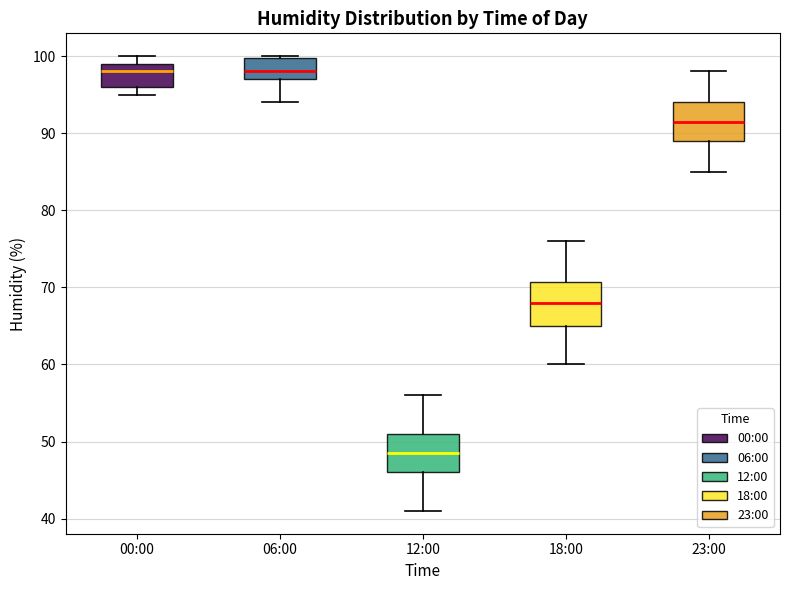

Where is the upper edge of the box for 18:00 on the y-axis? The values are not printed on the chart, so give them approximately, as read against the axis.

71